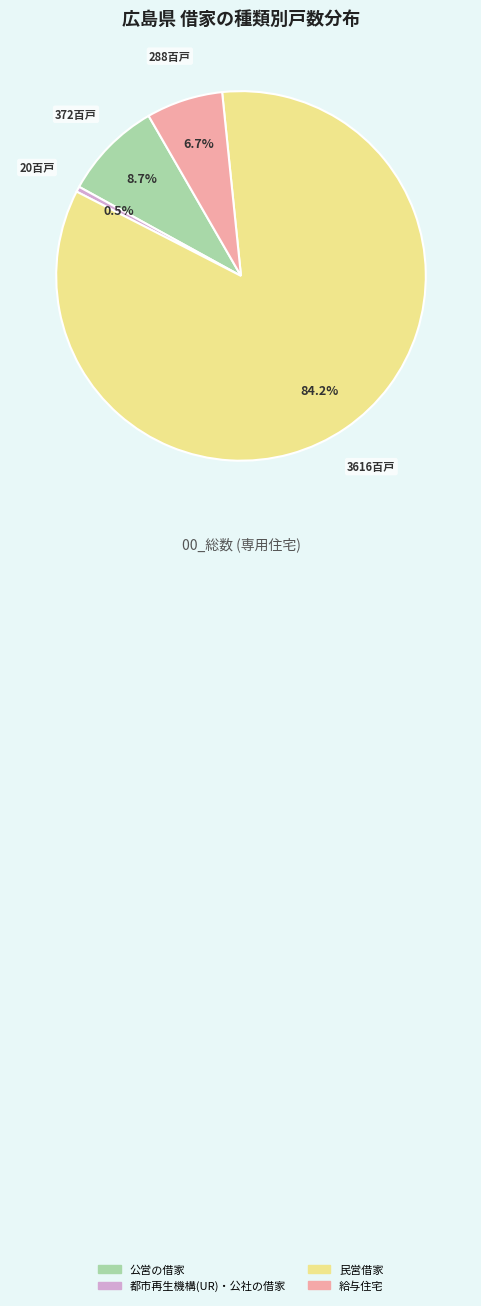

Is there a majority slice in this chart?

Yes